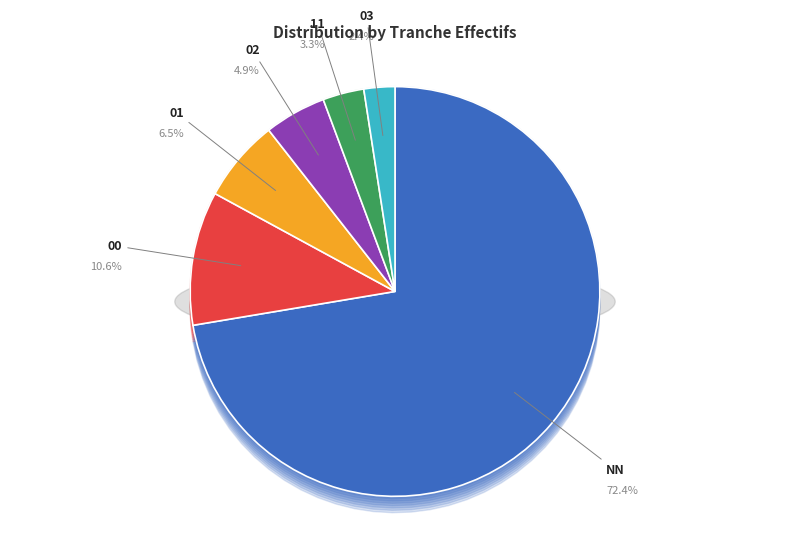

Does NN represent more than half of the total?

Yes